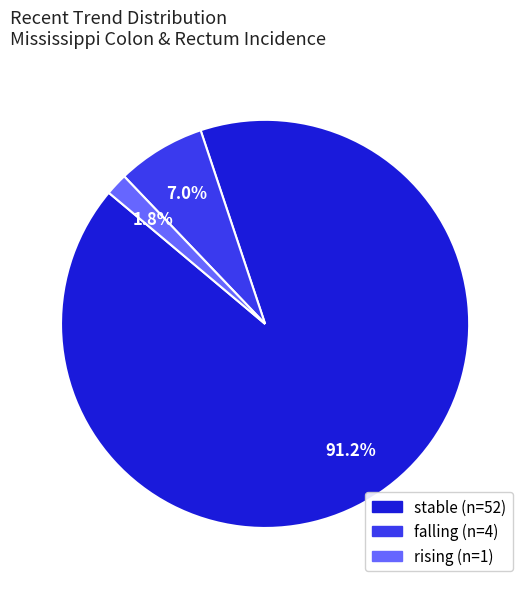

How much of the chart is everything except rising?

98.2%